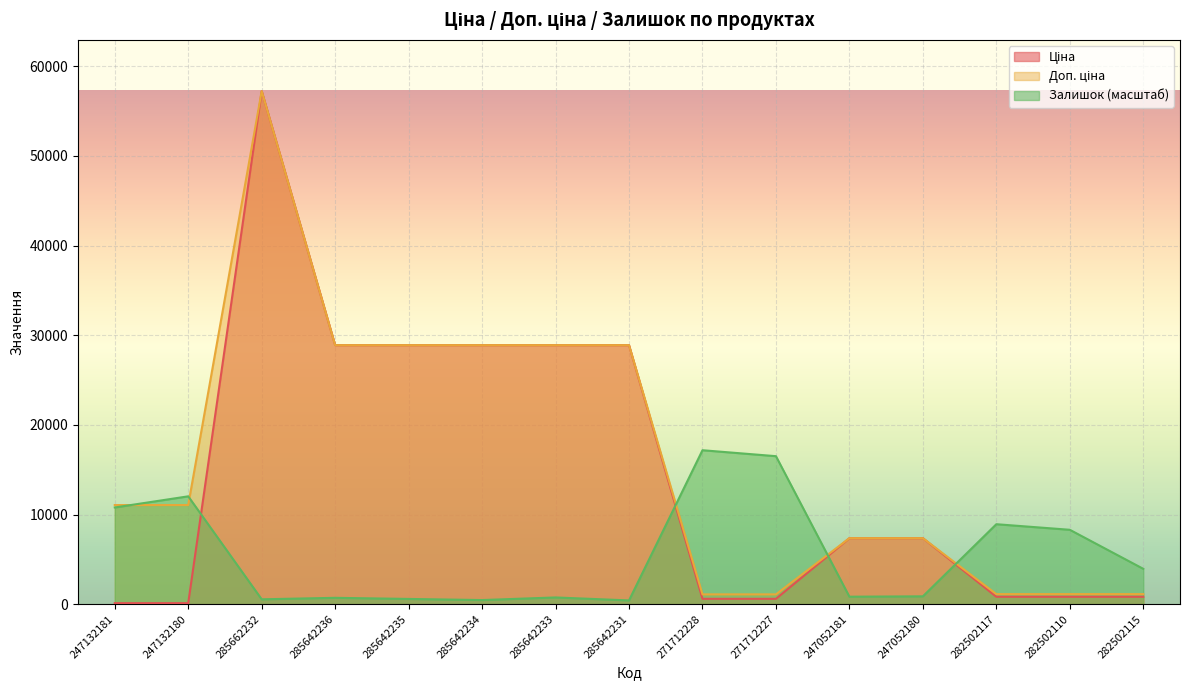

Which series has the largest total across all categories?

Доп. ціна